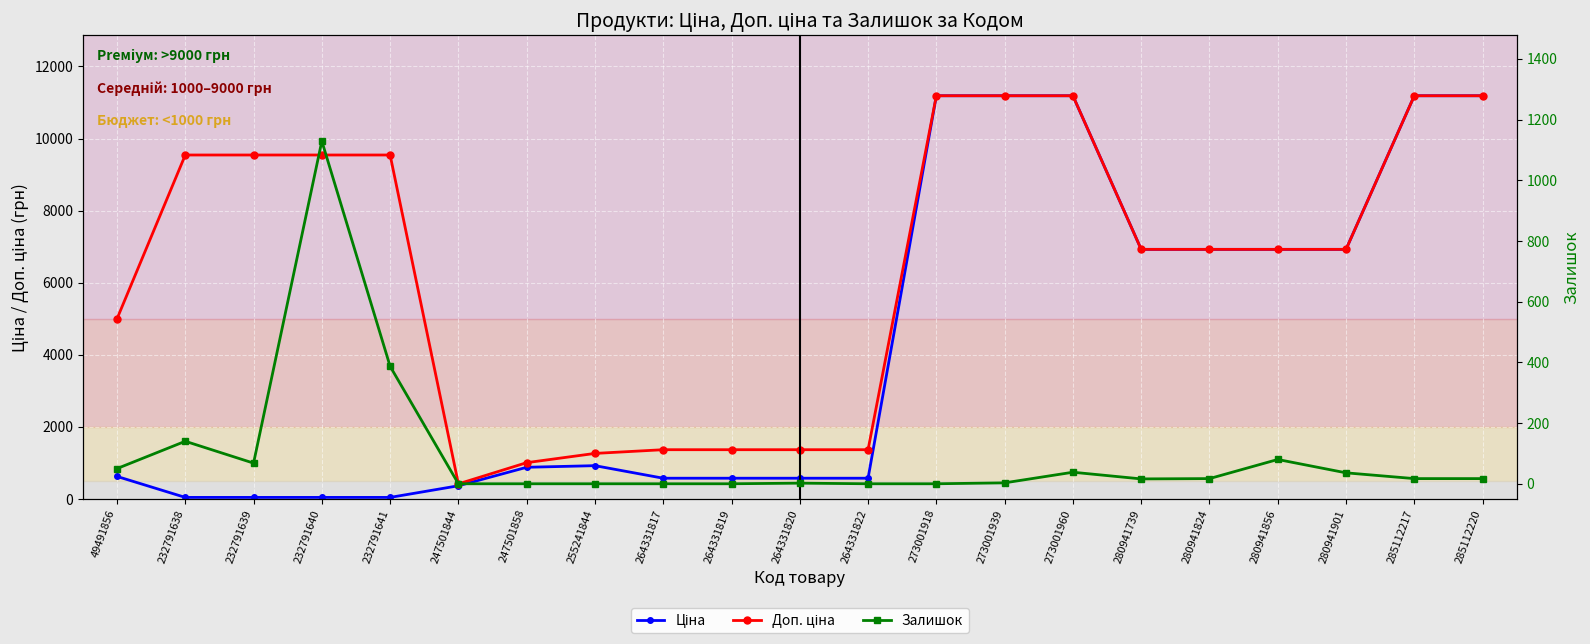

What is the sum of all Ціна values?

88904.6